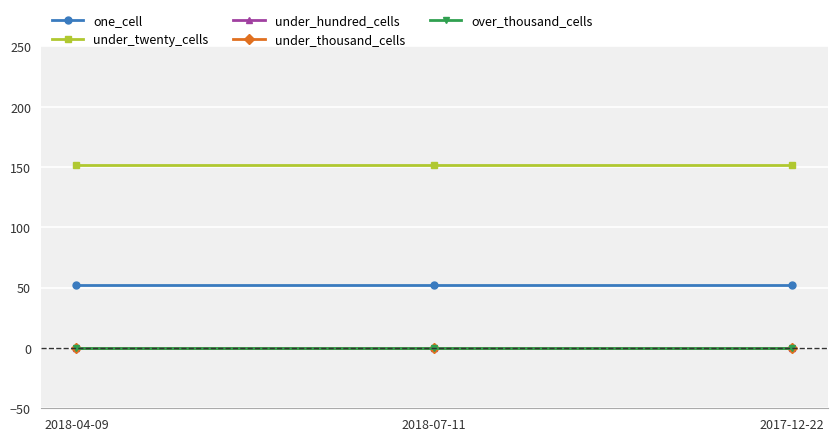

How many lines are shown in the chart?

5